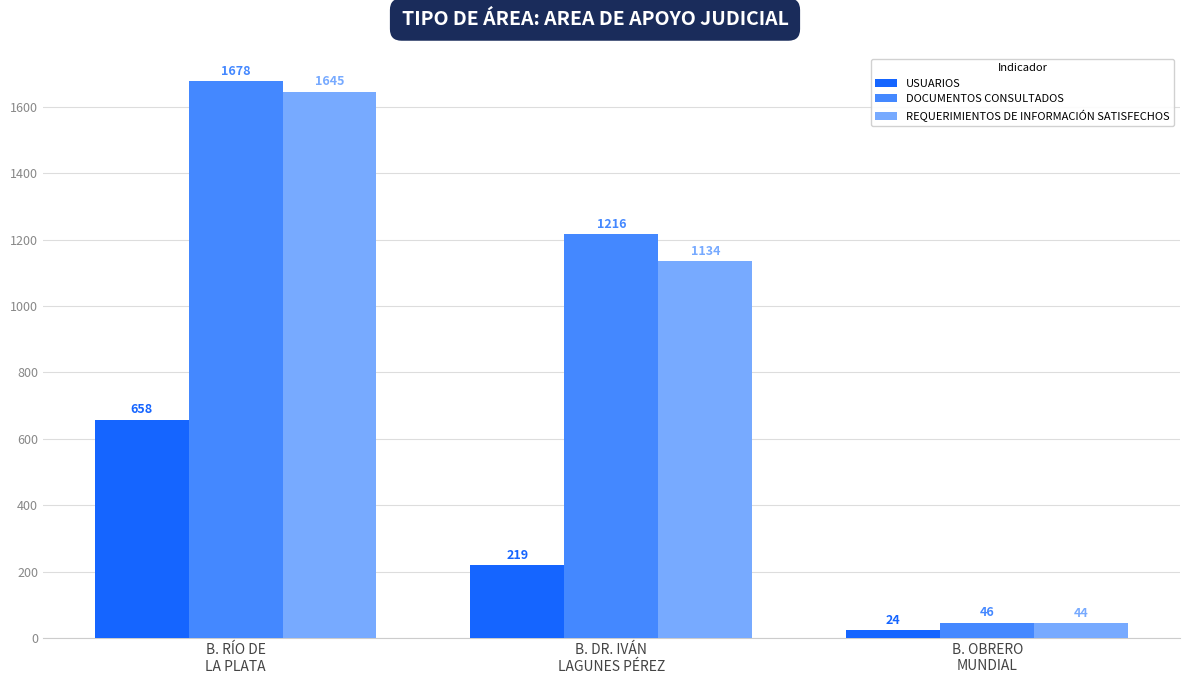

What is the total value across all series at B. DR. IVÁN
LAGUNES PÉREZ?

2569